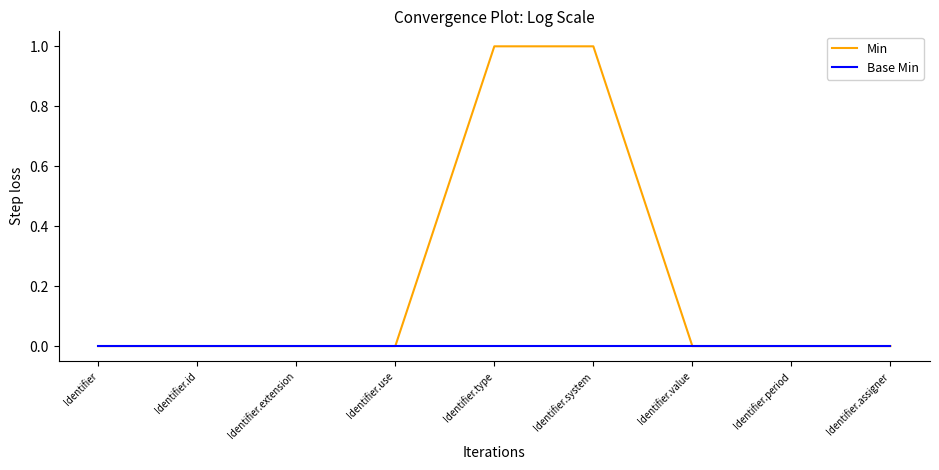

Rank the series at Identifier.system from lowest to highest value.

Base Min, Min